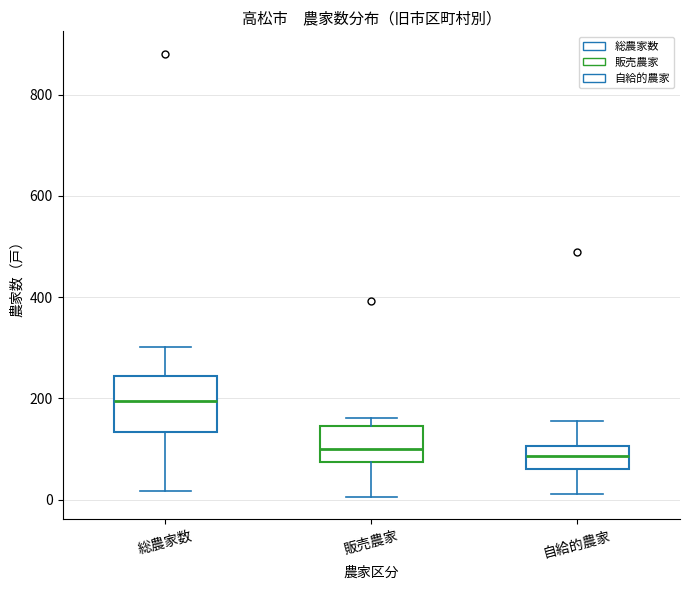

Which box is the tallest, from its lower edge to its upper edge?

総農家数